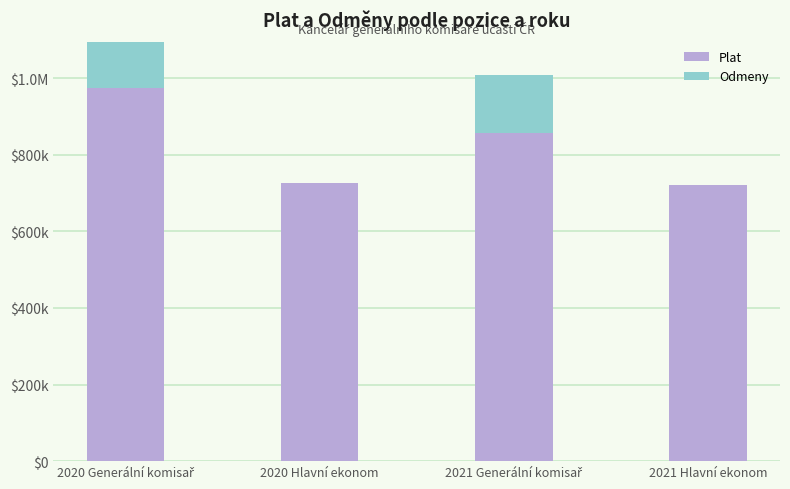

What are all the series names shown in the legend?

Plat, Odmeny